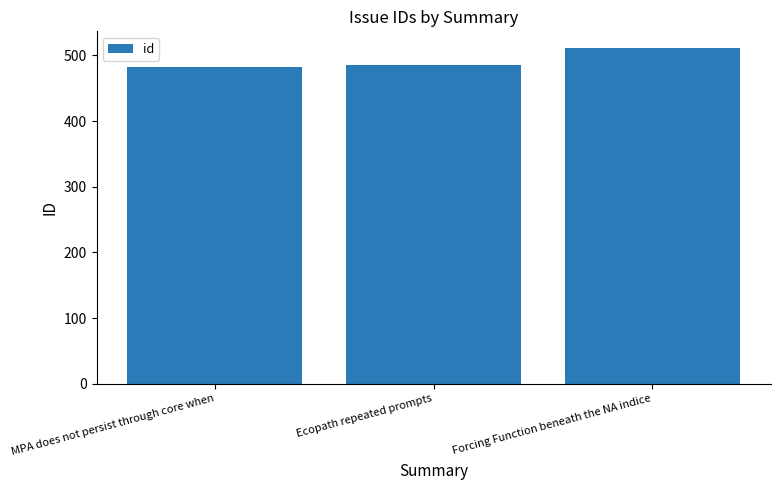

Reading right to left, extract all data points from this chart.

511	486	483